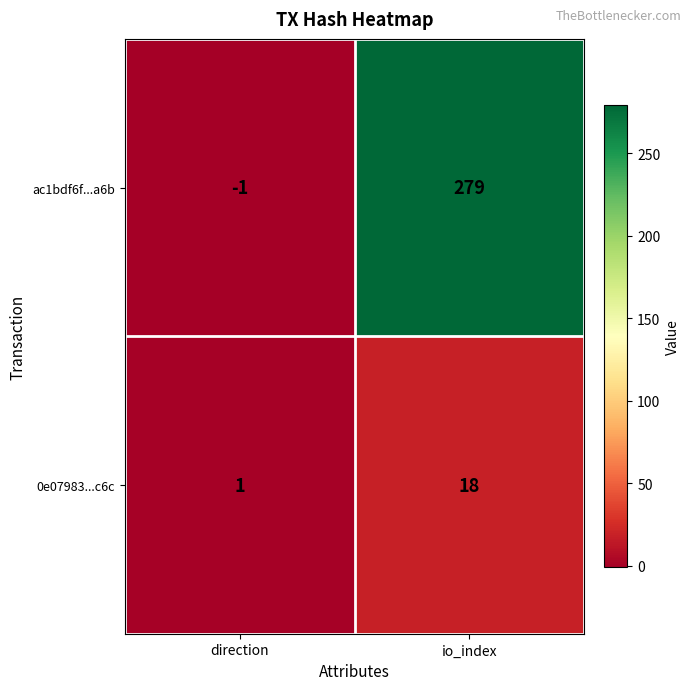

How many data points does each series have?

2